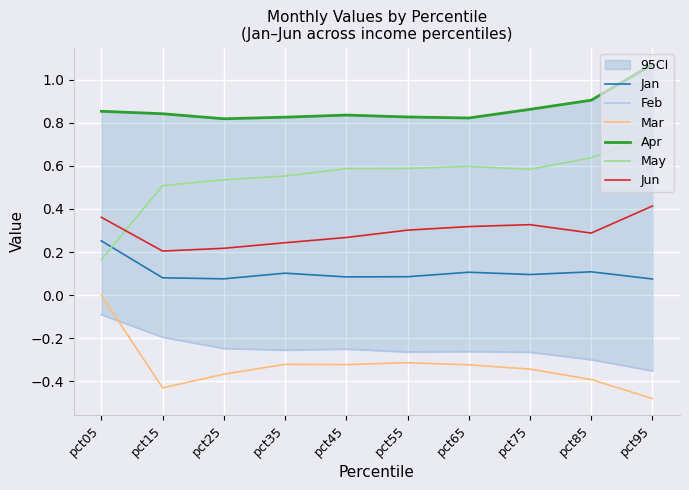

How many lines are shown in the chart?

6